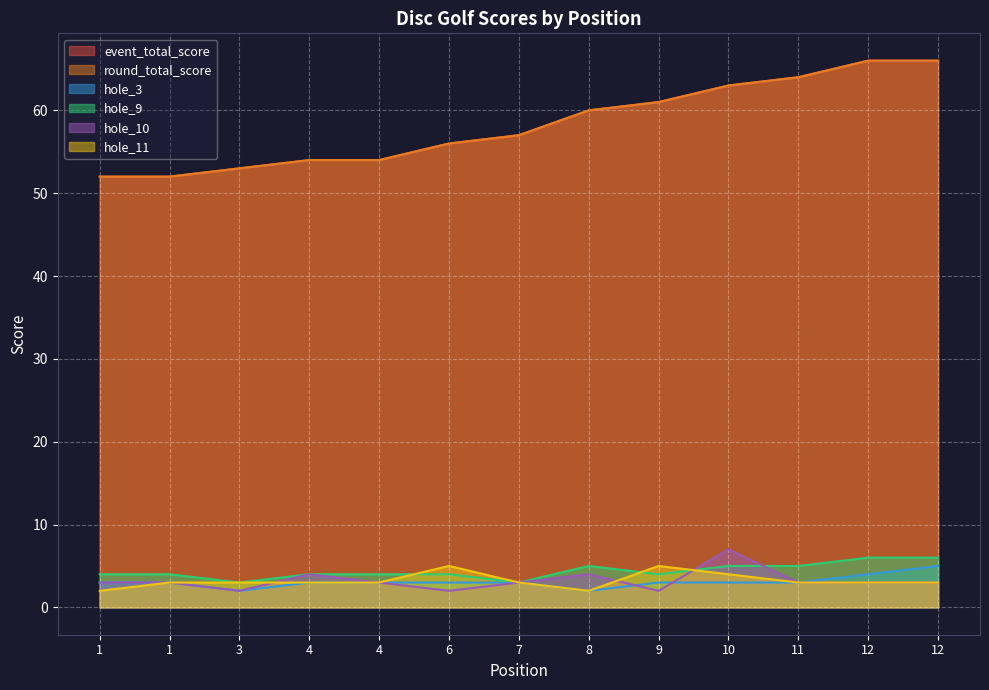

Does the chart display data point markers on the line(s)?

No